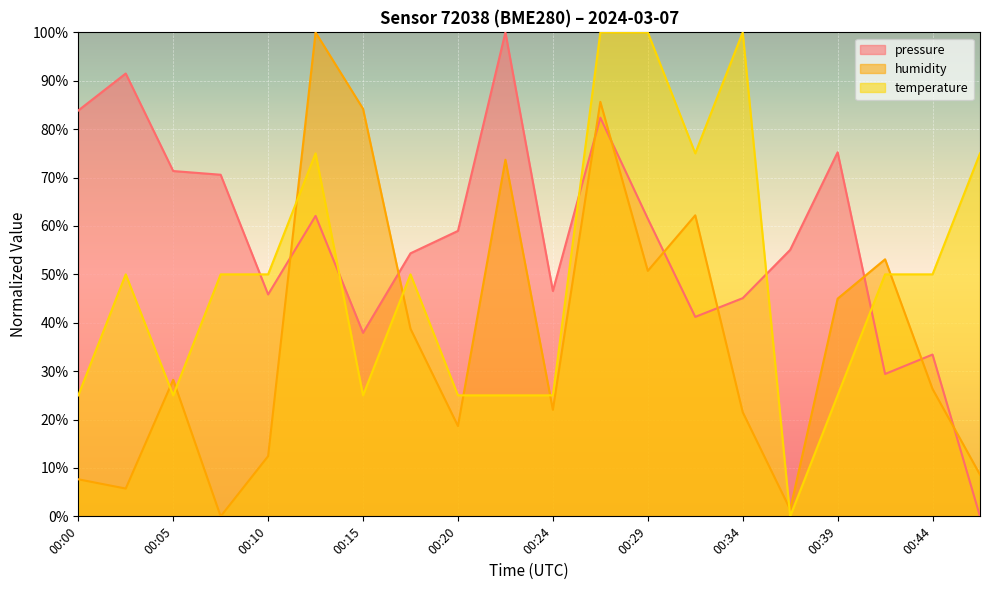

At which label does pressure reach its minimum?

00:46